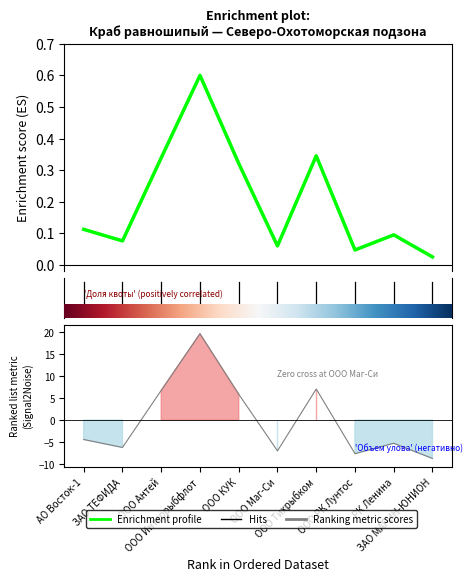

What is the maximum value shown in the chart?

0.6